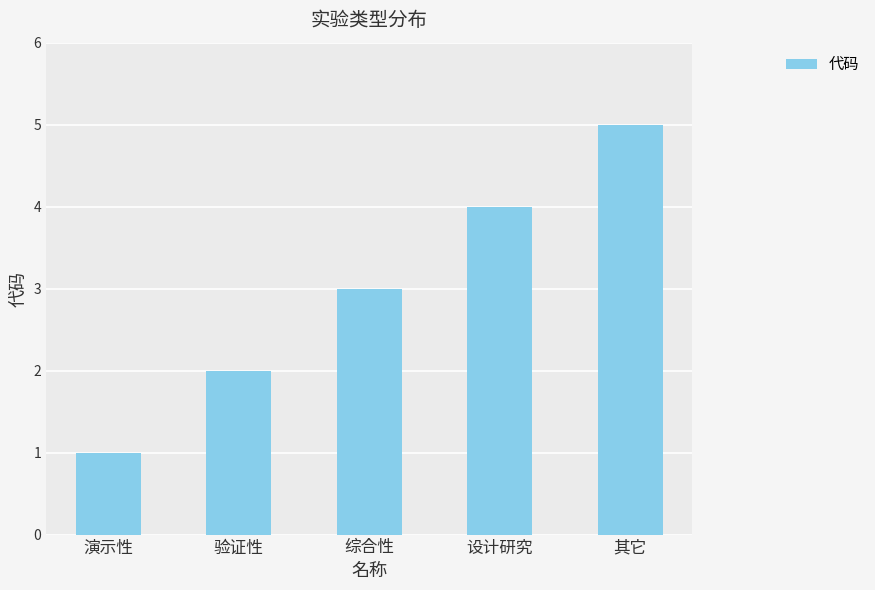

List the labels in order of value, largest first.

其它, 设计研究, 综合性, 验证性, 演示性